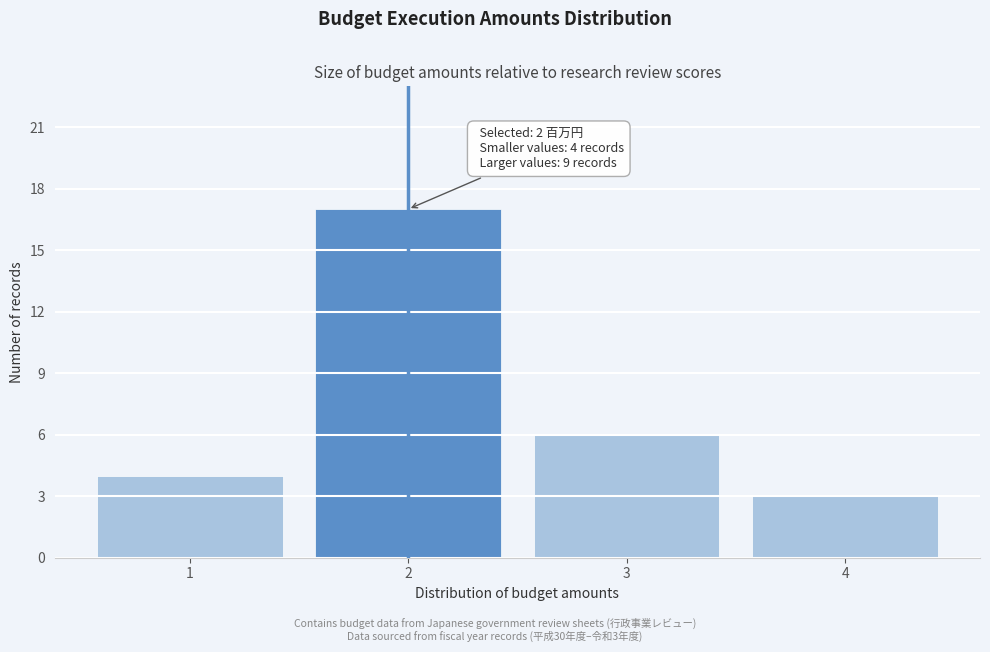

Which range on the x-axis has the tallest bar?

1.5 to 2.5